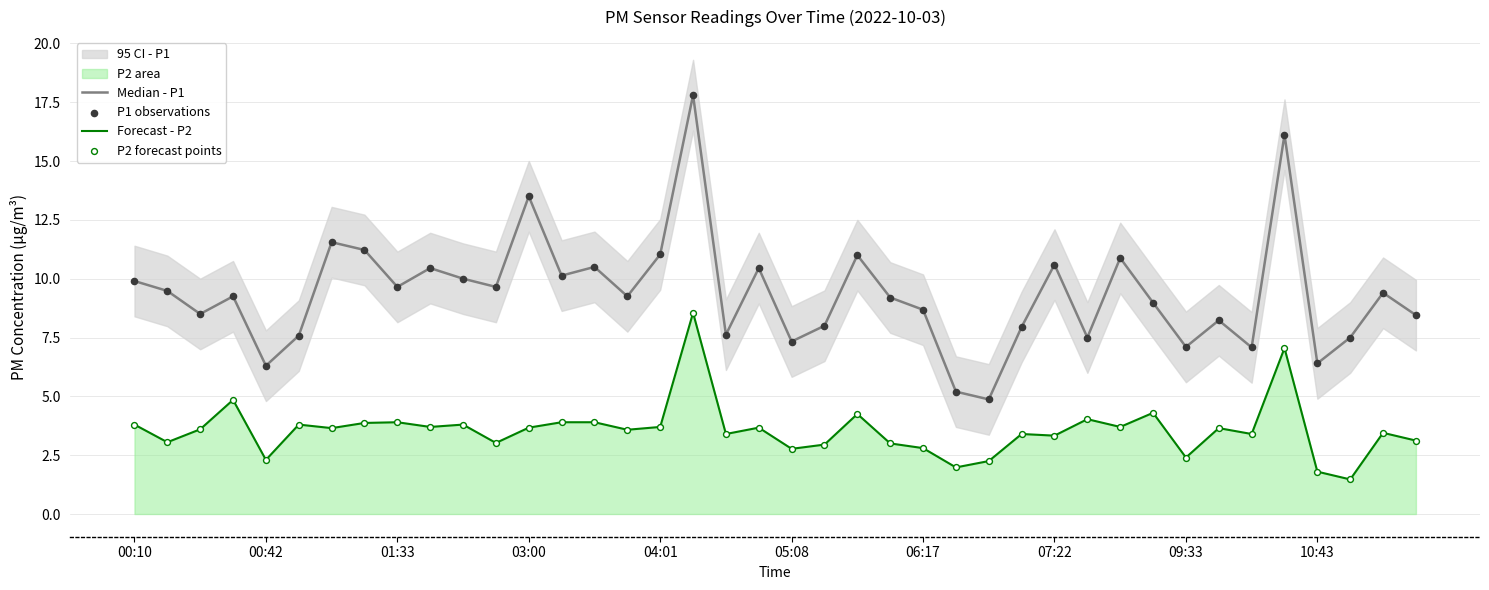

What is the total value across all series at 22?

30.5